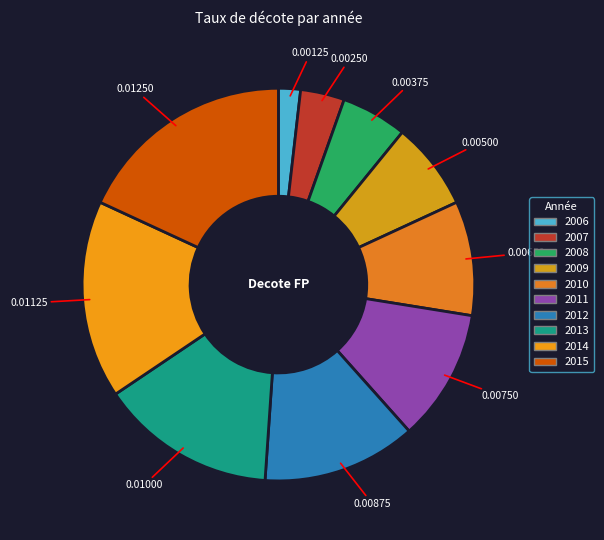

To the nearest percent, what percentage of the pie is 2007?

4%